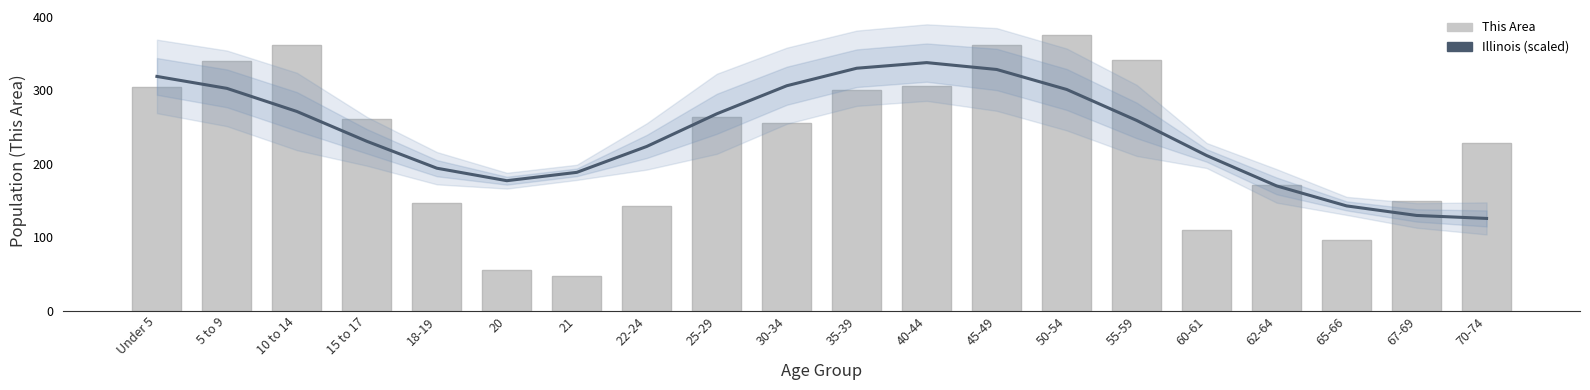

Rank the categories by This Area value from lowest to highest.

21, 20, 65-66, 60-61, 22-24, 18-19, 67-69, 62-64, 70-74, 30-34, 15 to 17, 25-29, 35-39, Under 5, 40-44, 5 to 9, 55-59, 10 to 14, 45-49, 50-54